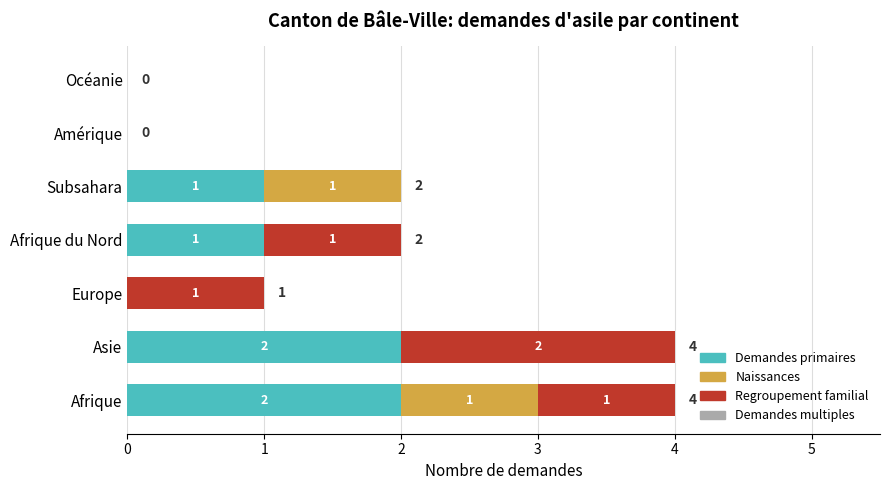

What is the total value across all series at Asie?

4